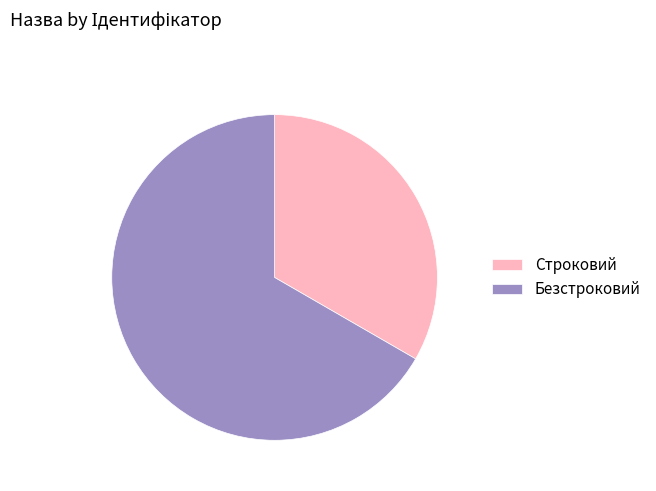

What is the smallest slice in the pie chart?

Строковий